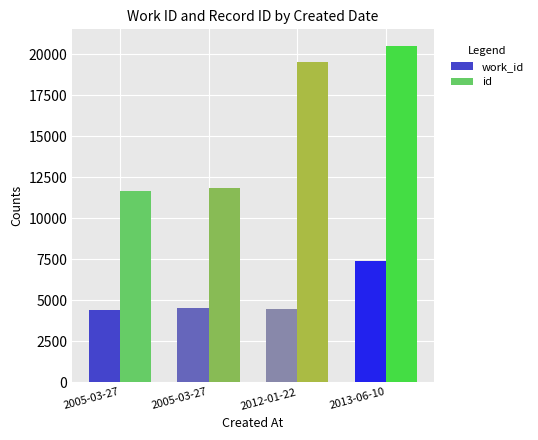

Which series has the largest total across all categories?

id